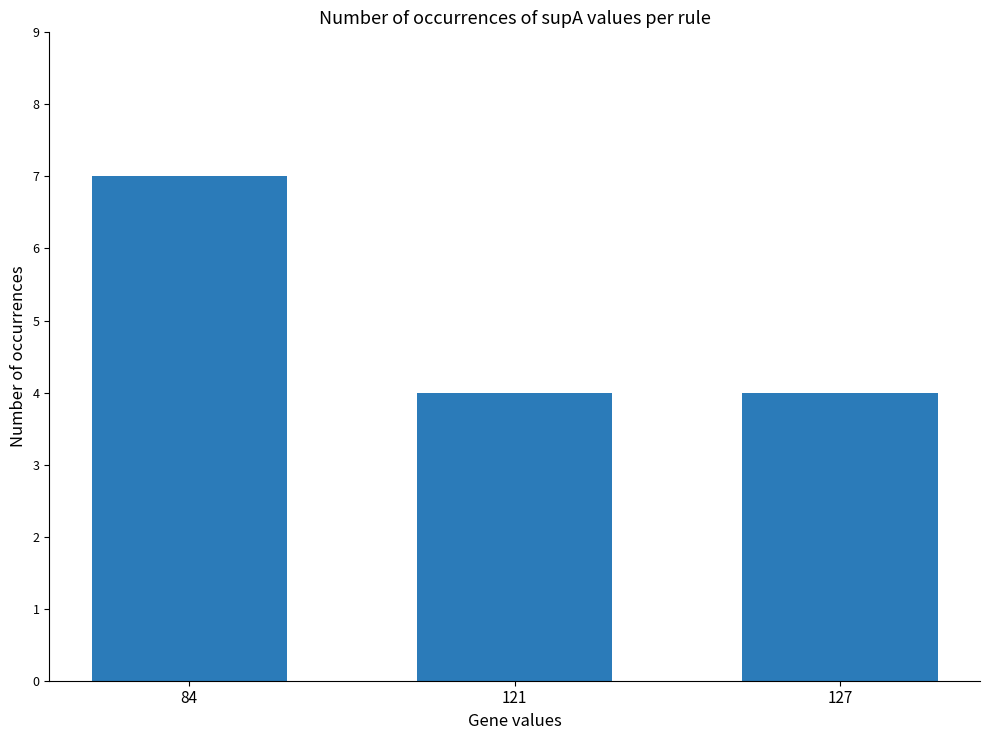

Reading right to left, extract all data points from this chart.

4	4	7